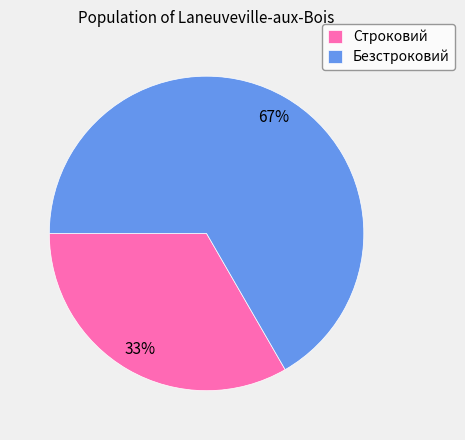

Does any single category account for the majority?

Yes